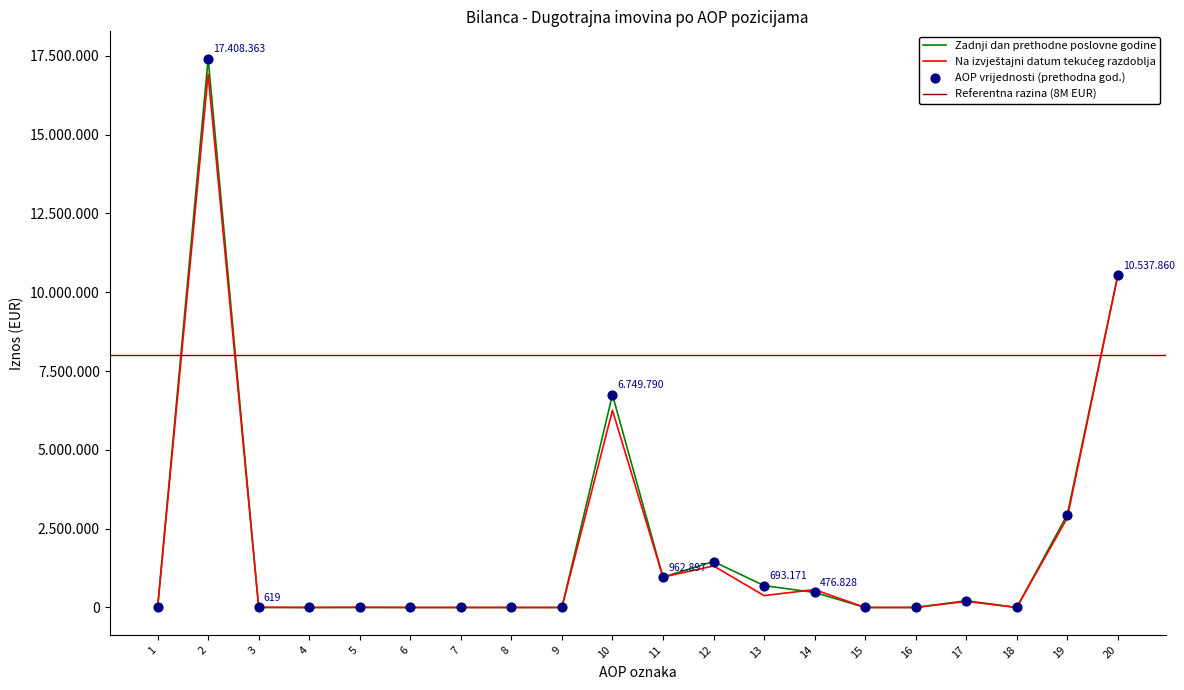

Which series contains the lowest Y value?

Zadnji dan prethodne poslovne godine